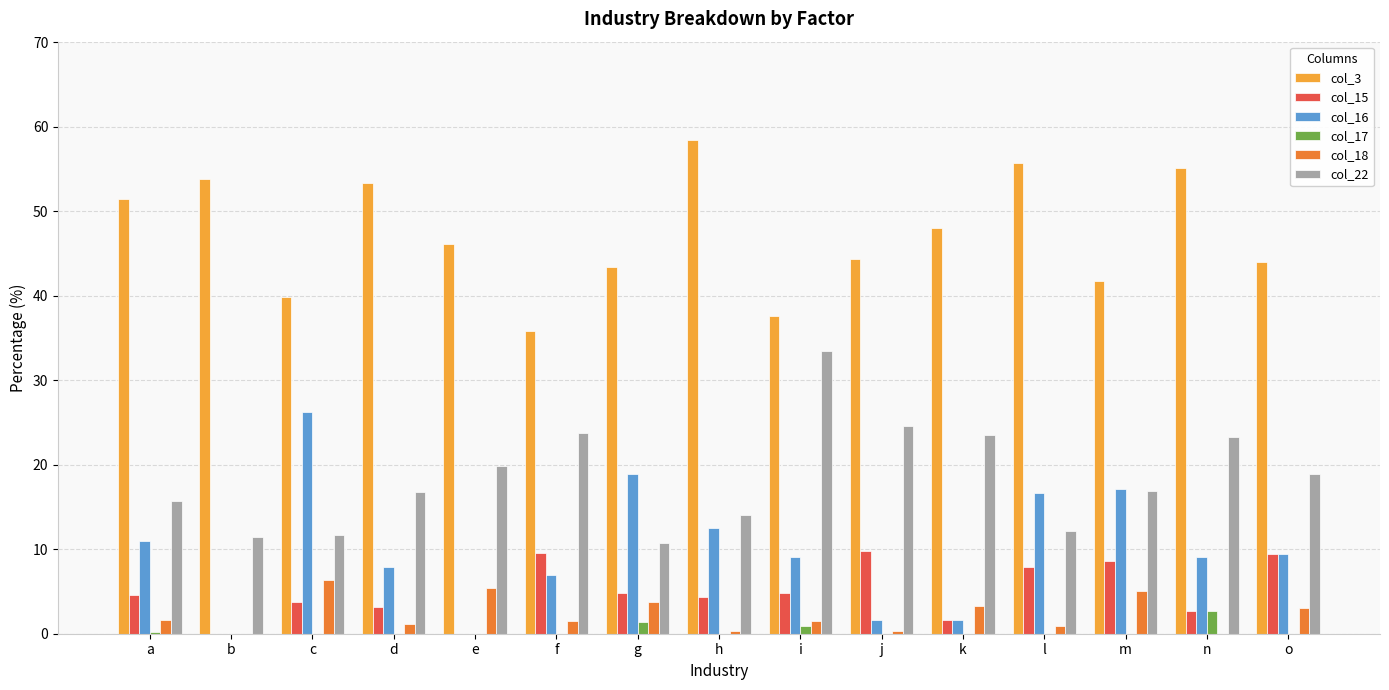

The col_18 series shows 1.5 at f. True or false?

True